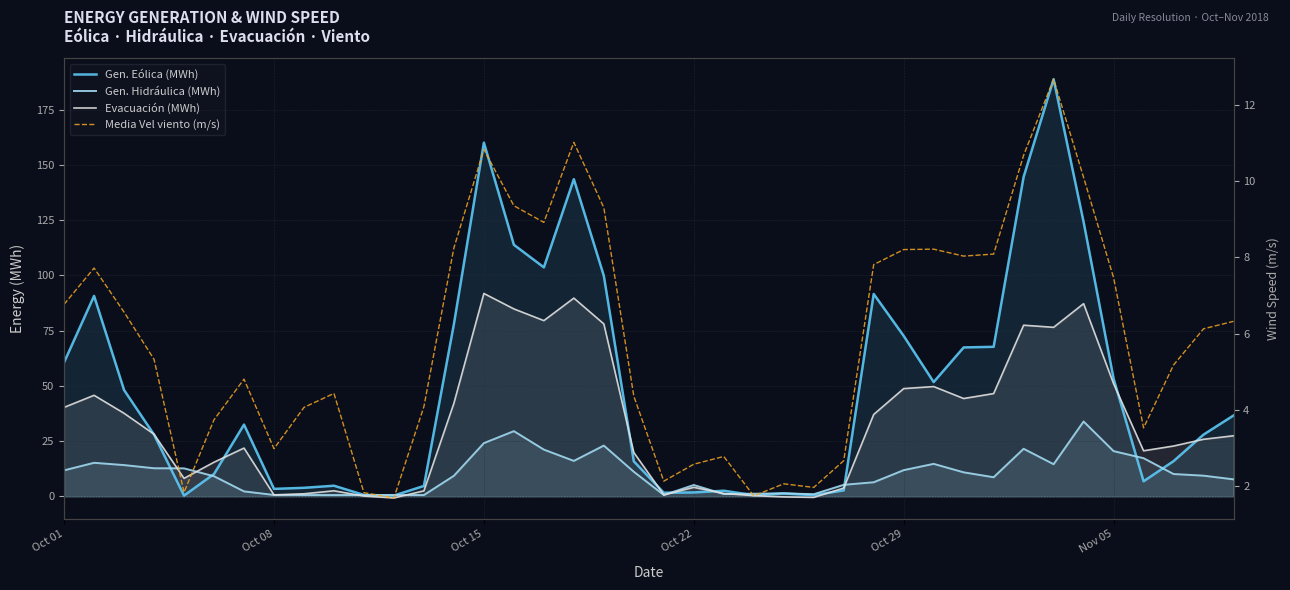

How many lines are shown in the chart?

4